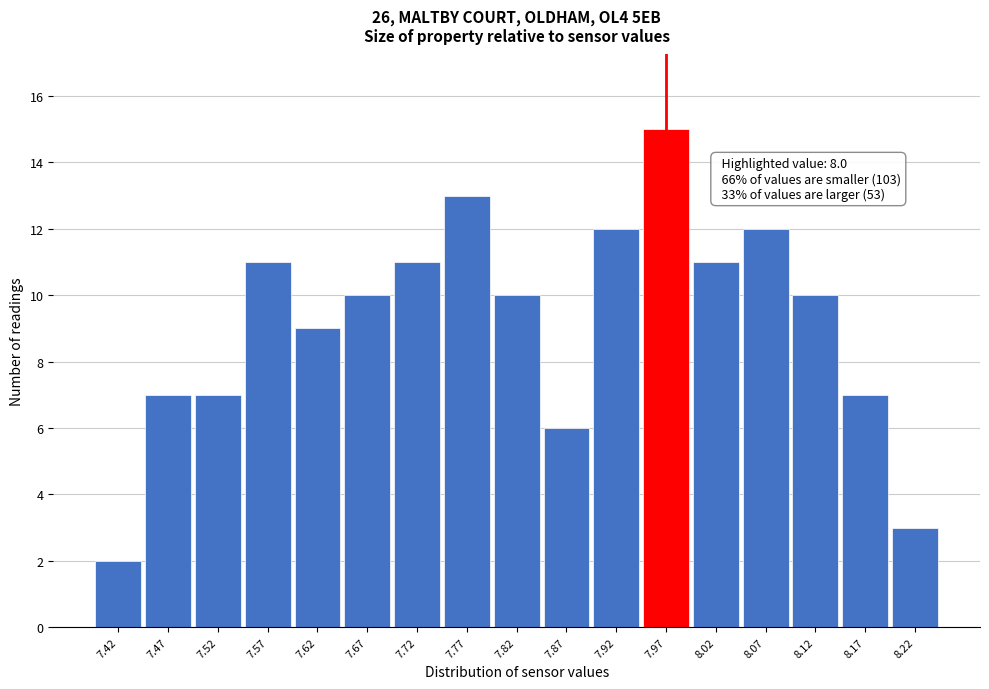

Reading left to right, what are all the values shown in this chart?

7.42=2	7.47=7	7.52=7	7.57=11	7.62=9	7.67=10	7.72=11	7.77=13	7.82=10	7.87=6	7.92=12	7.97=15	8.02=11	8.07=12	8.12=10	8.17=7	8.22=3